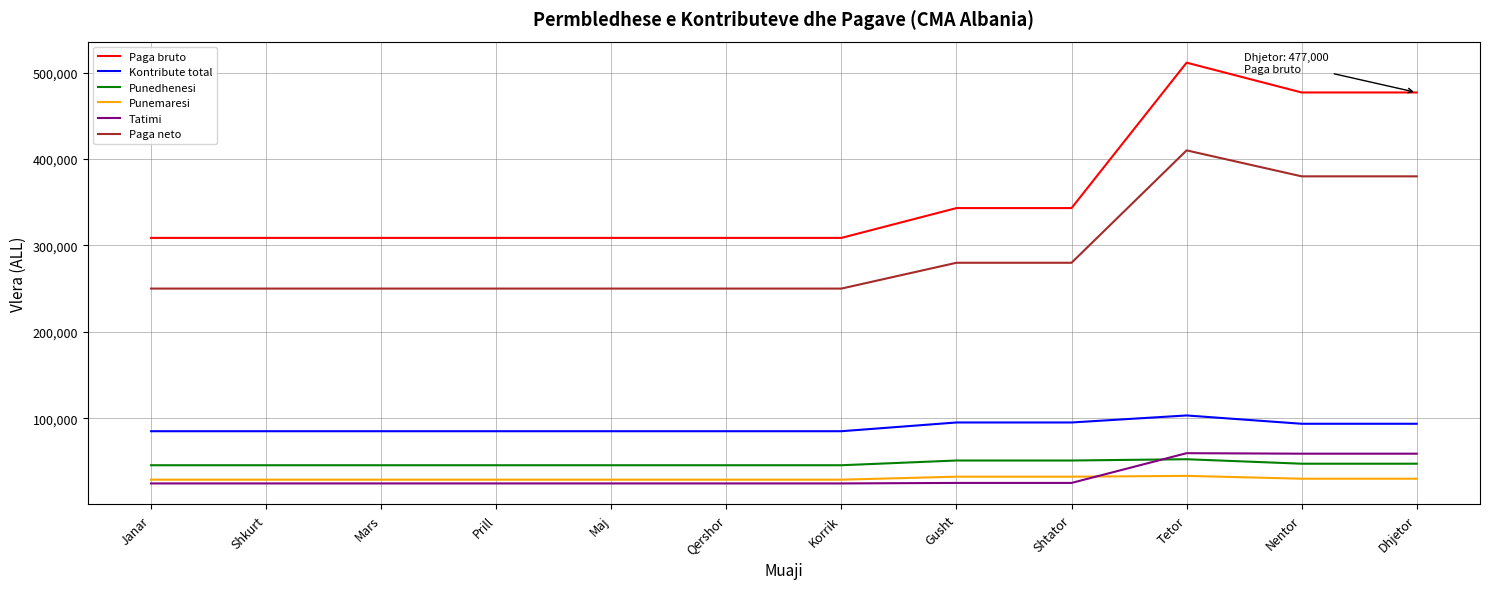

How many lines are shown in the chart?

6